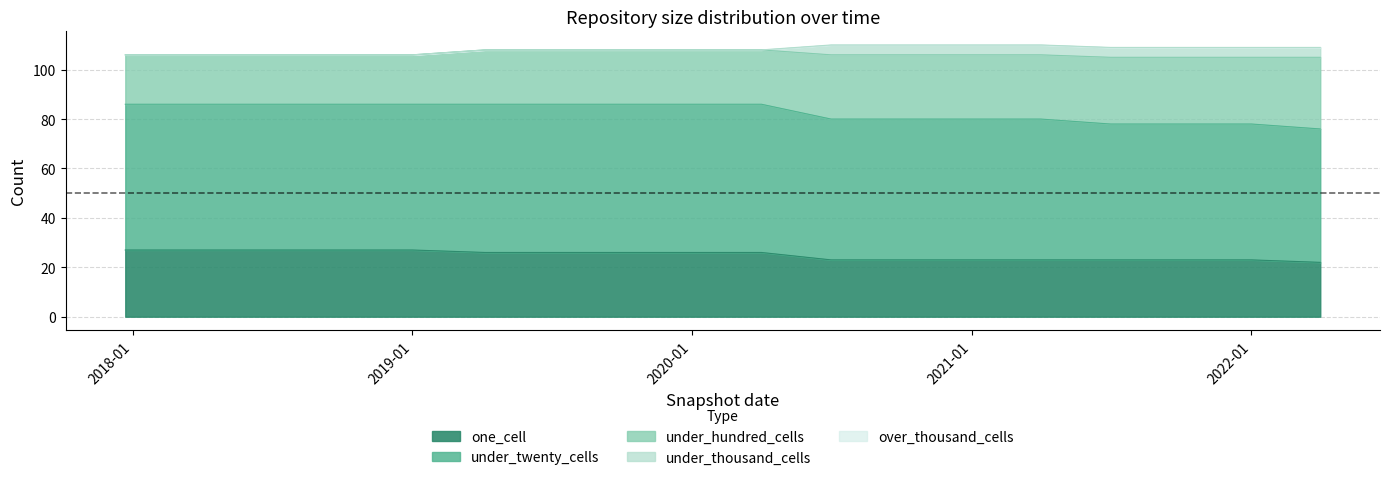

List the series in order of their peak value, lowest first.

over_thousand_cells, under_thousand_cells, one_cell, under_hundred_cells, under_twenty_cells